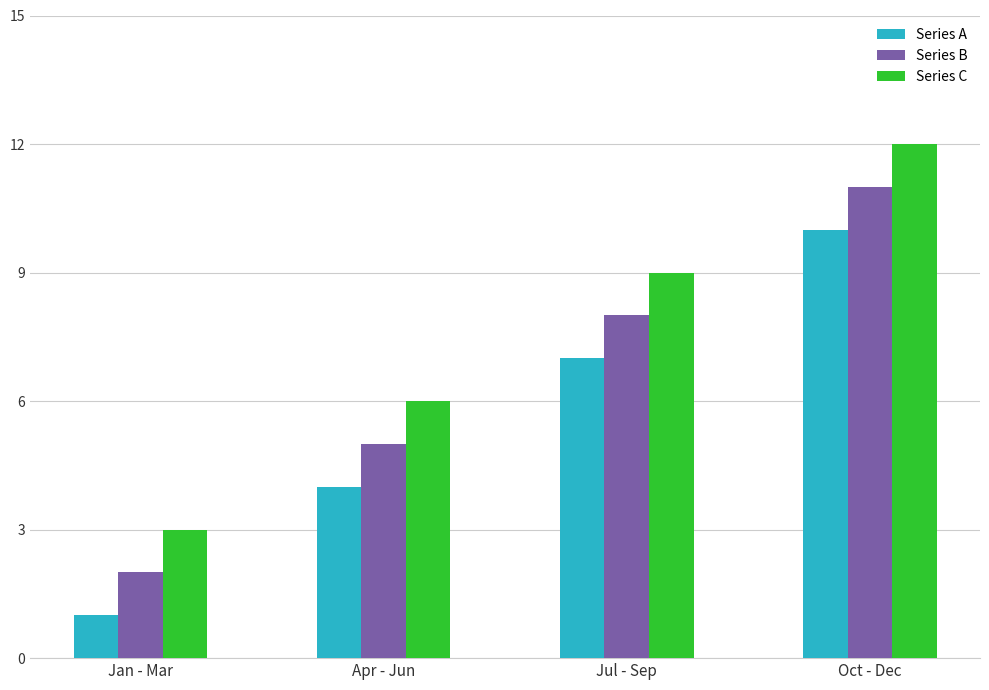

At which category is the sum across all series the highest?

Oct - Dec